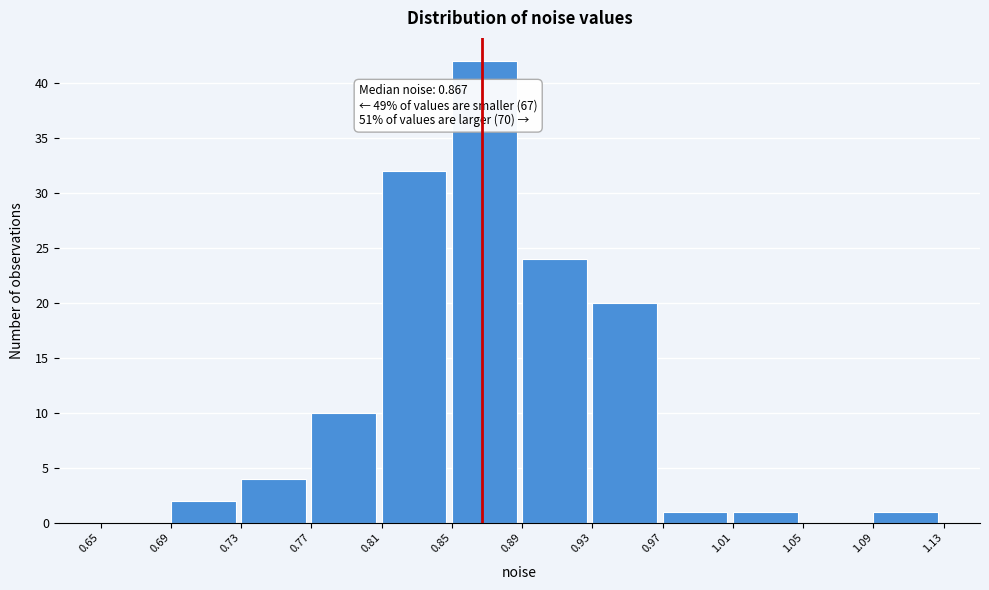

Over which range of the x-axis is the bar tallest?

0.85 to 0.89